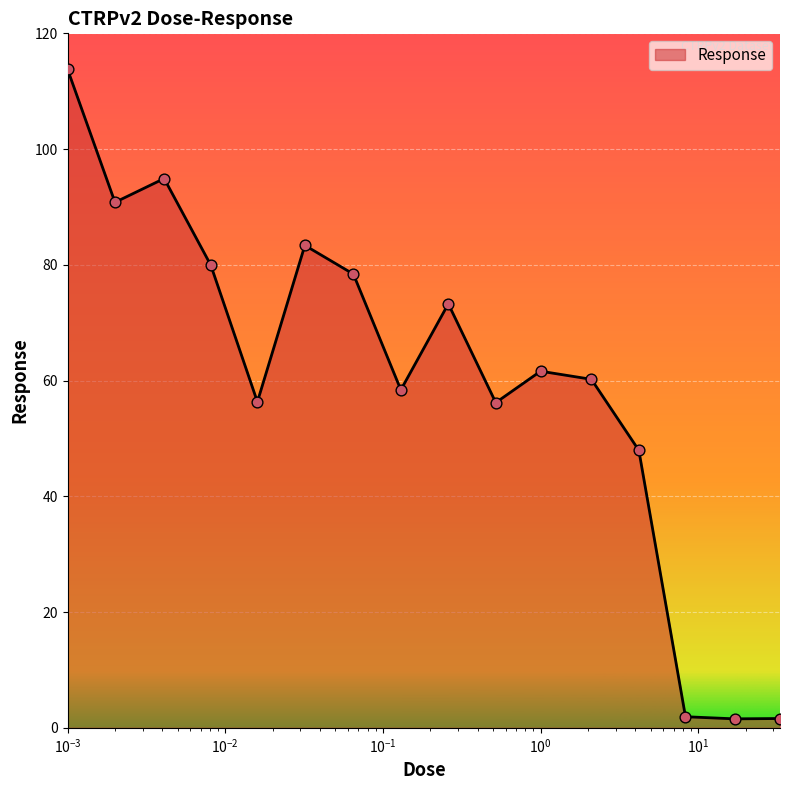

What is the greatest value displayed?

113.8